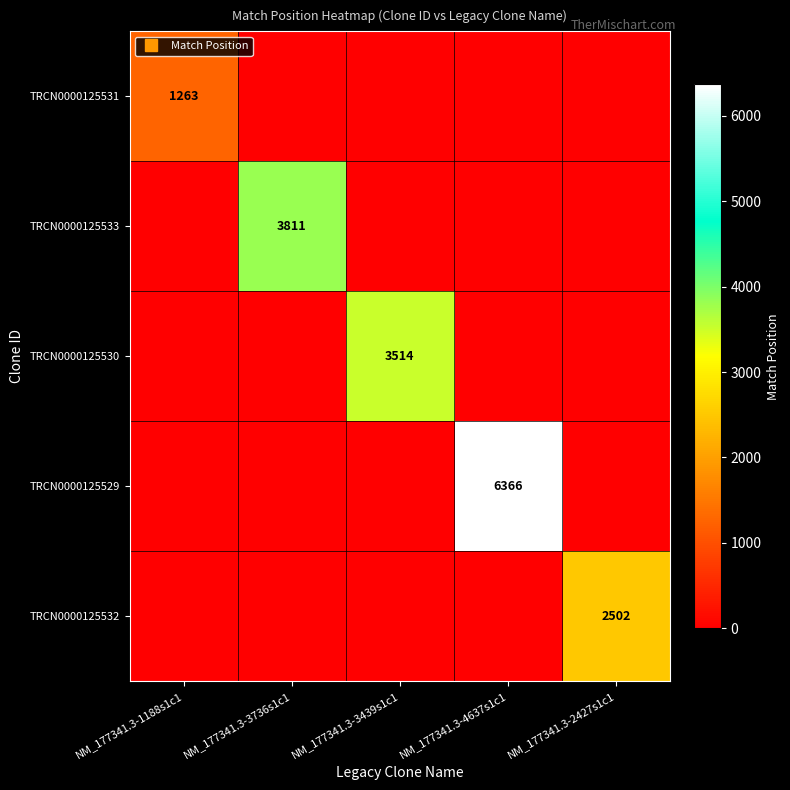

The TRCN0000125532 series shows 0 at NM_177341.3-3736s1c1. True or false?

True